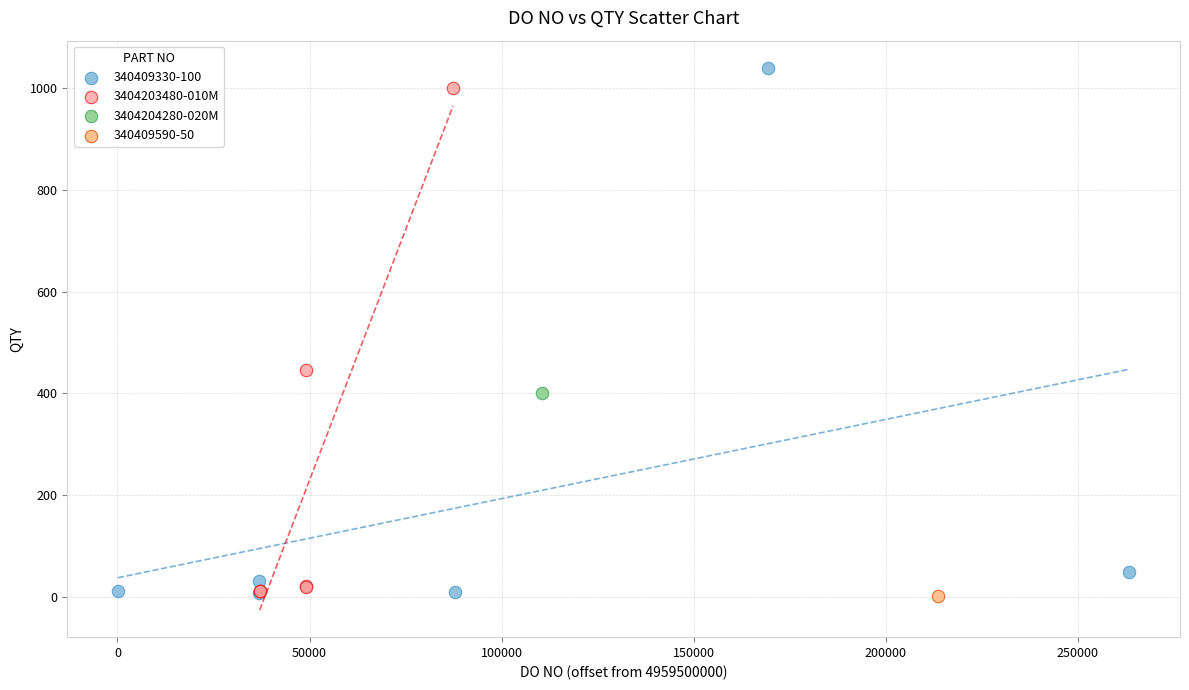

What are all the series names shown in the legend?

340409330-100, 3404203480-010M, 3404204280-020M, 340409590-50